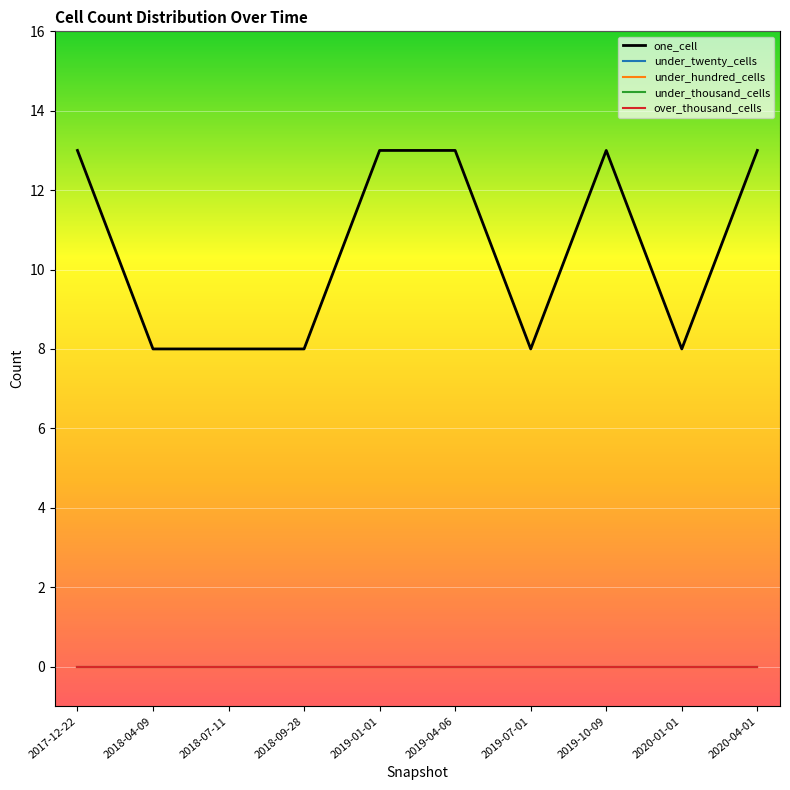

What is the total value across all series at 2018-09-28?

8